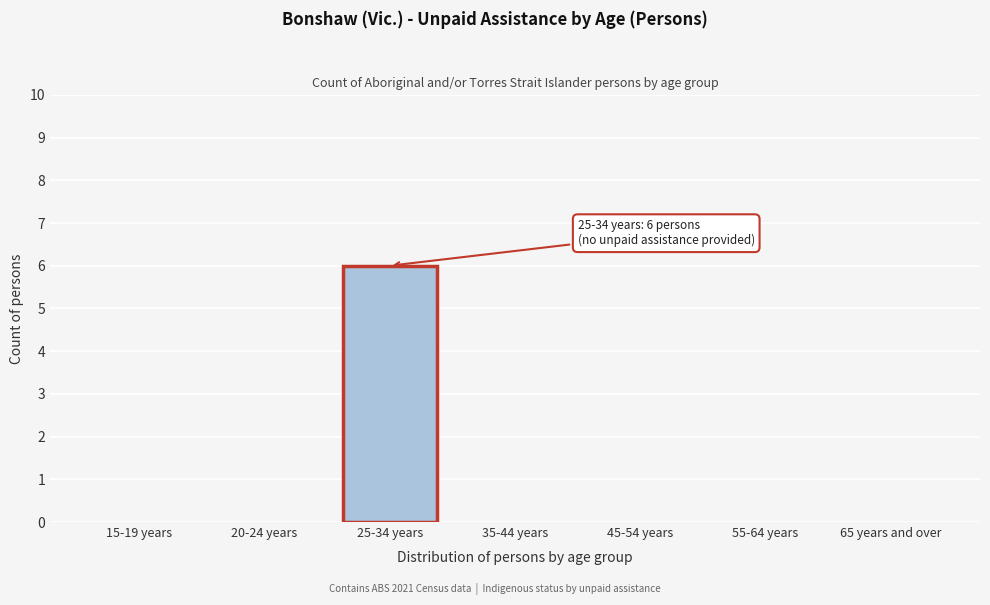

Reading left to right, transcribe all the data shown in this chart.

15-19 years=0	20-24 years=0	25-34 years=6	35-44 years=0	45-54 years=0	55-64 years=0	65 years and over=0